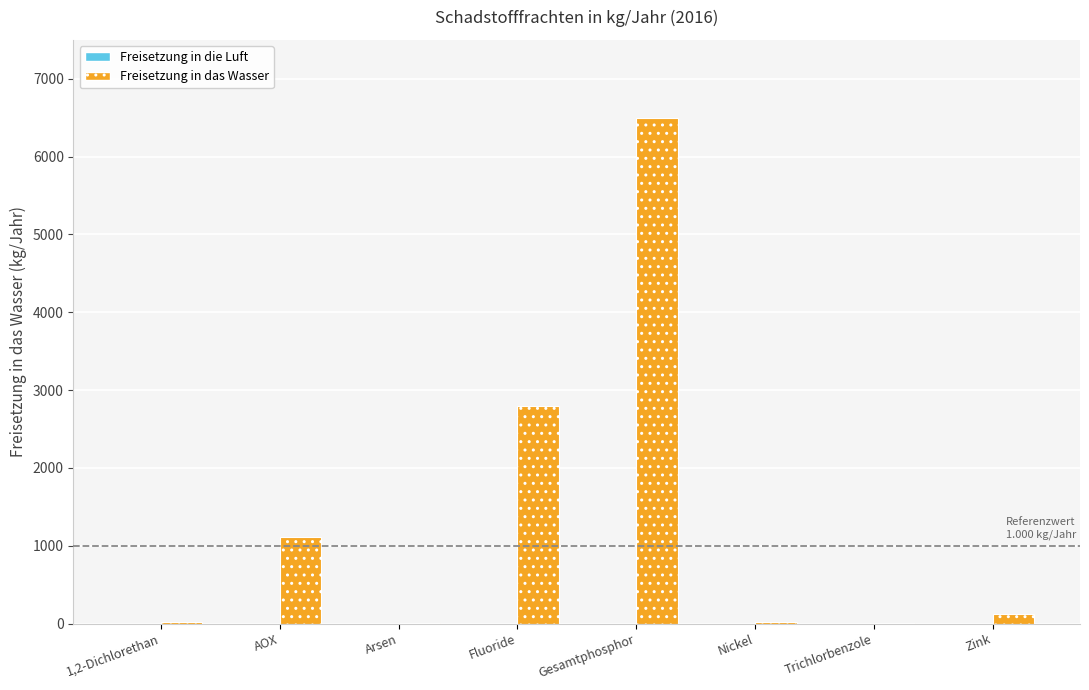

True or false: the data shows 1595 at Gesamtphosphor.

False